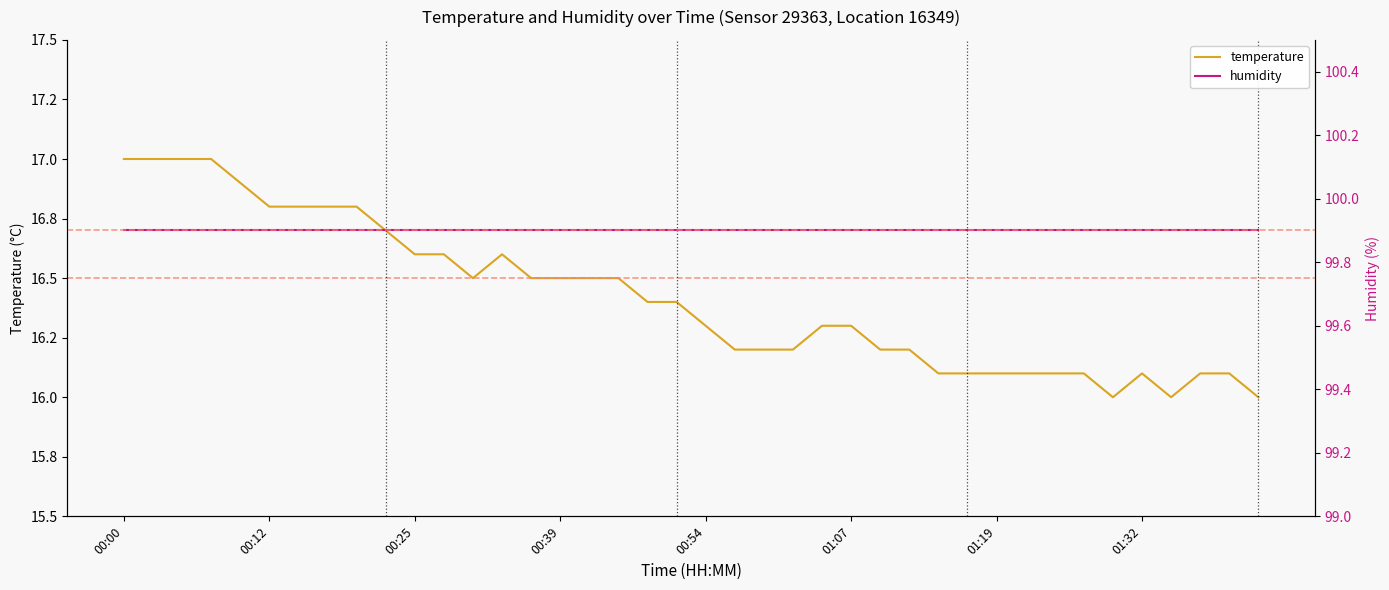

Between 29 and 36, which series saw the biggest shift?

temperature